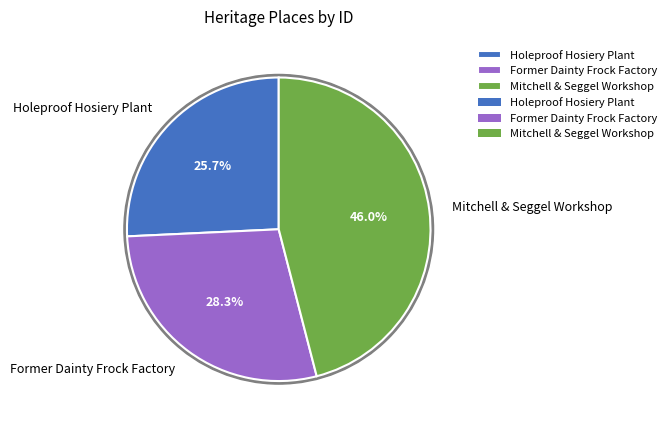

Rank the categories by value from lowest to highest.

Holeproof Hosiery Plant, Former Dainty Frock Factory, Mitchell & Seggel Workshop